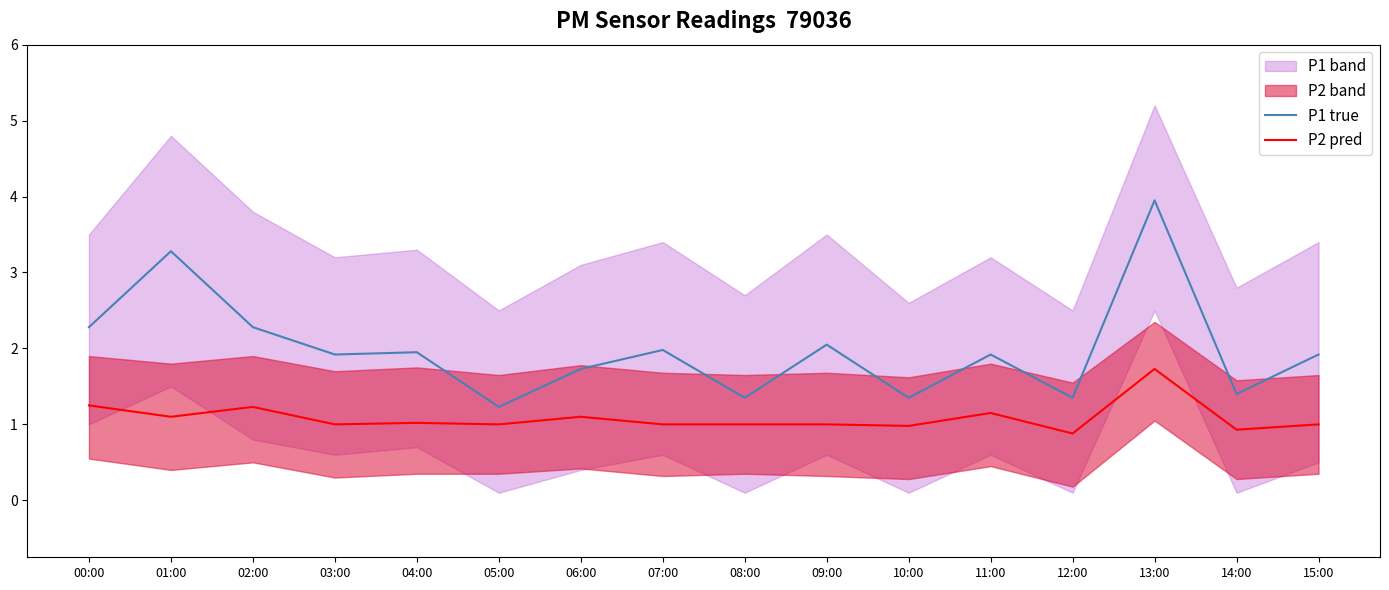

At which category is the sum across all series the highest?

13:00